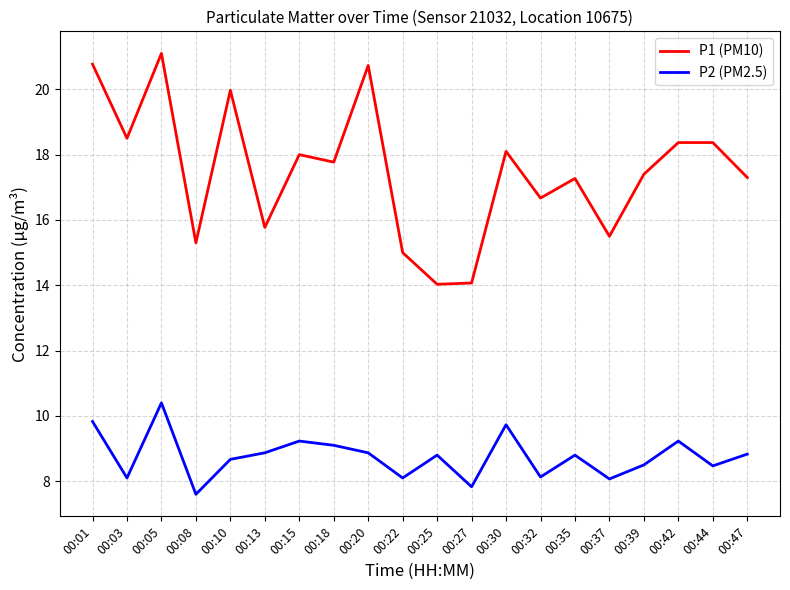

What is the smallest value displayed?

7.6